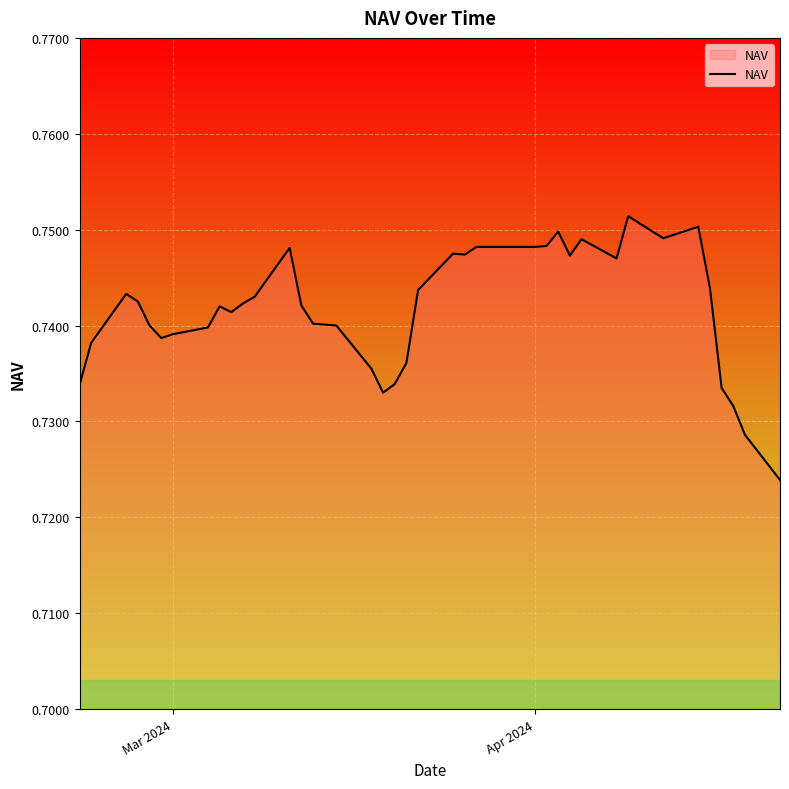

How many points are higher than both their immediate neighbors (excluding endpoints)?

8